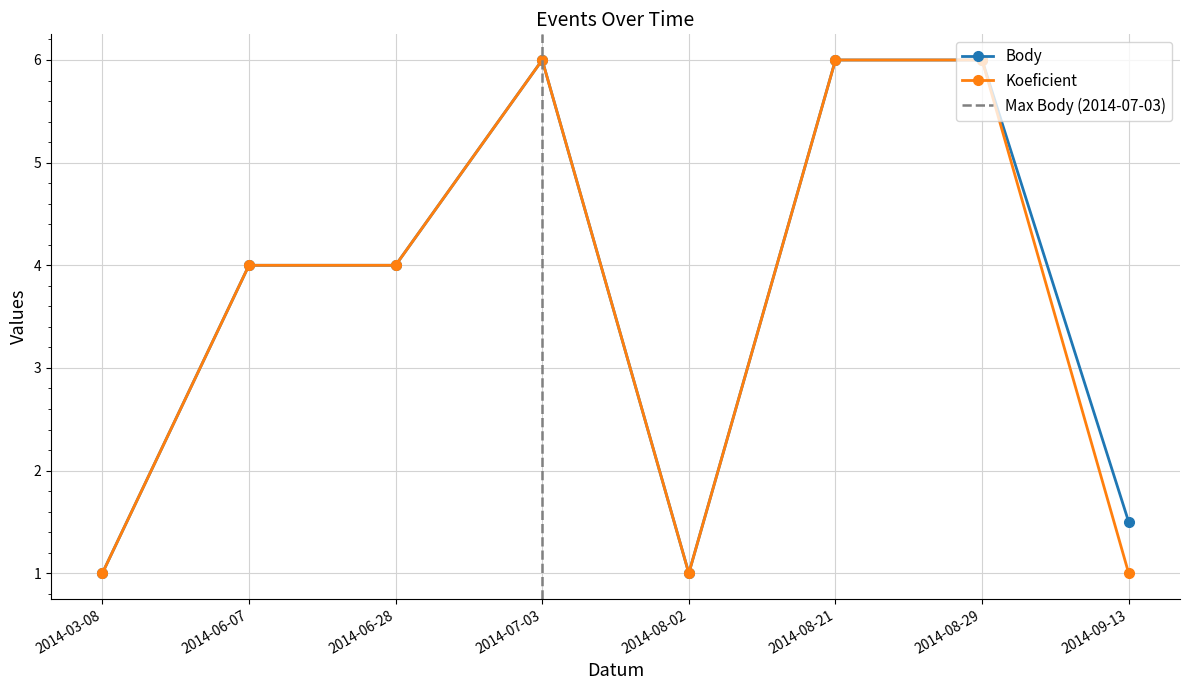

Rank the series by their average value, from highest to lowest.

Body, Koeficient